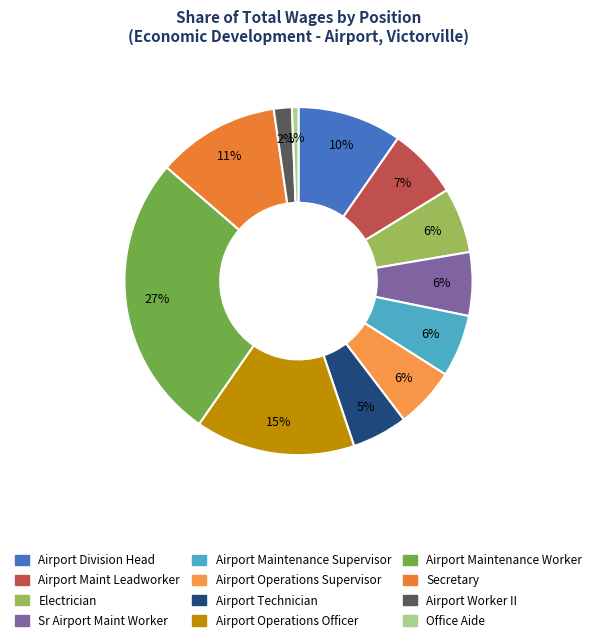

Approximately how many times larger is the value at Secretary compared to Airport Maint Leadworker?

1.7